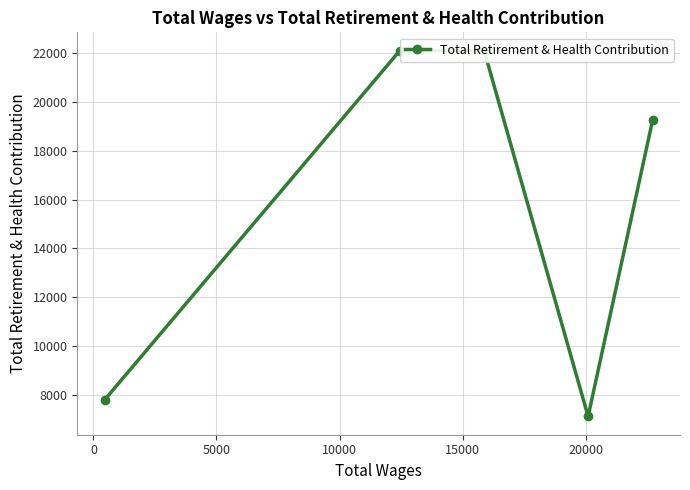

Does the chart display data point markers on the line(s)?

Yes